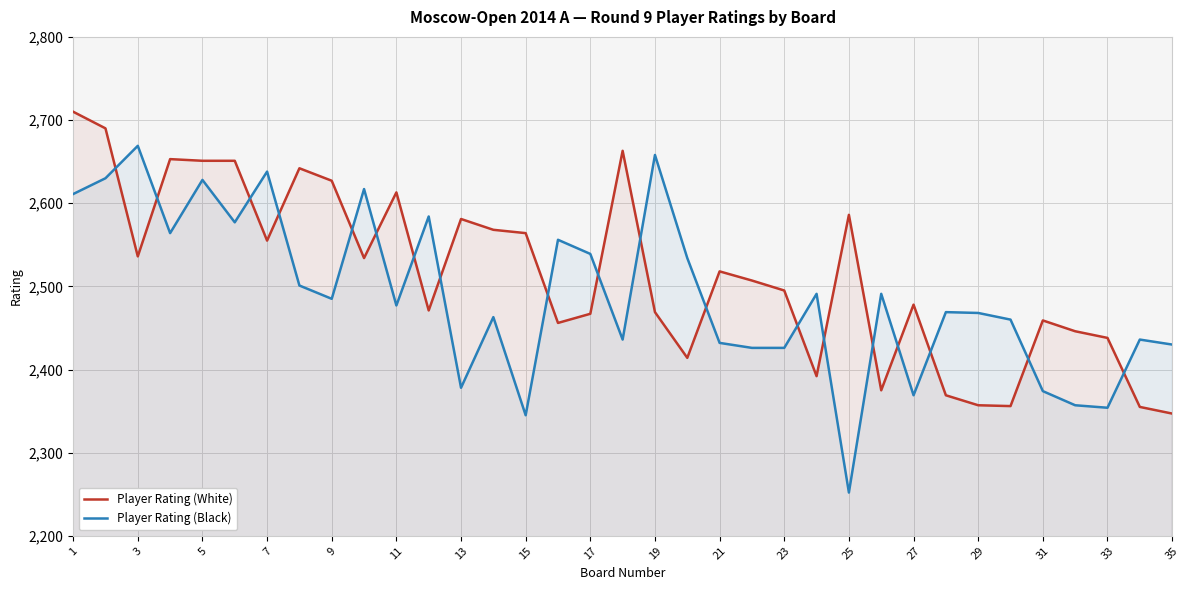

How many data points in Player Rating (White) are above 2507?

17